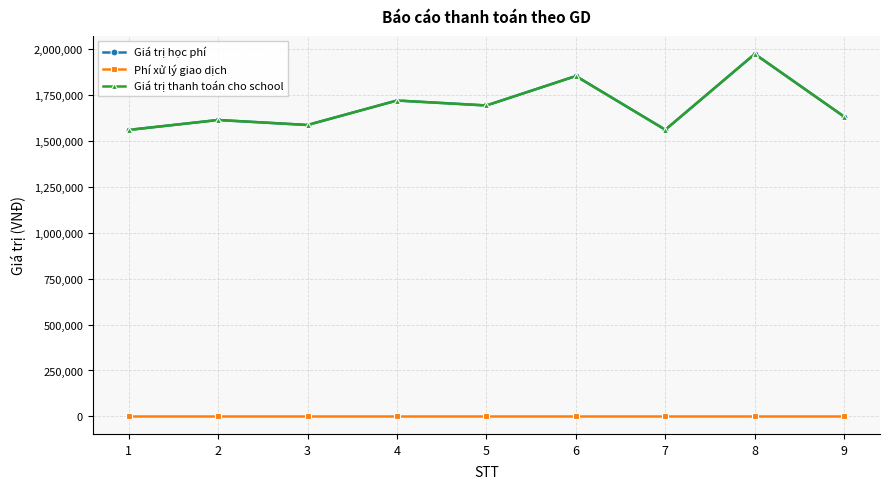

At which category is the sum across all series the highest?

8